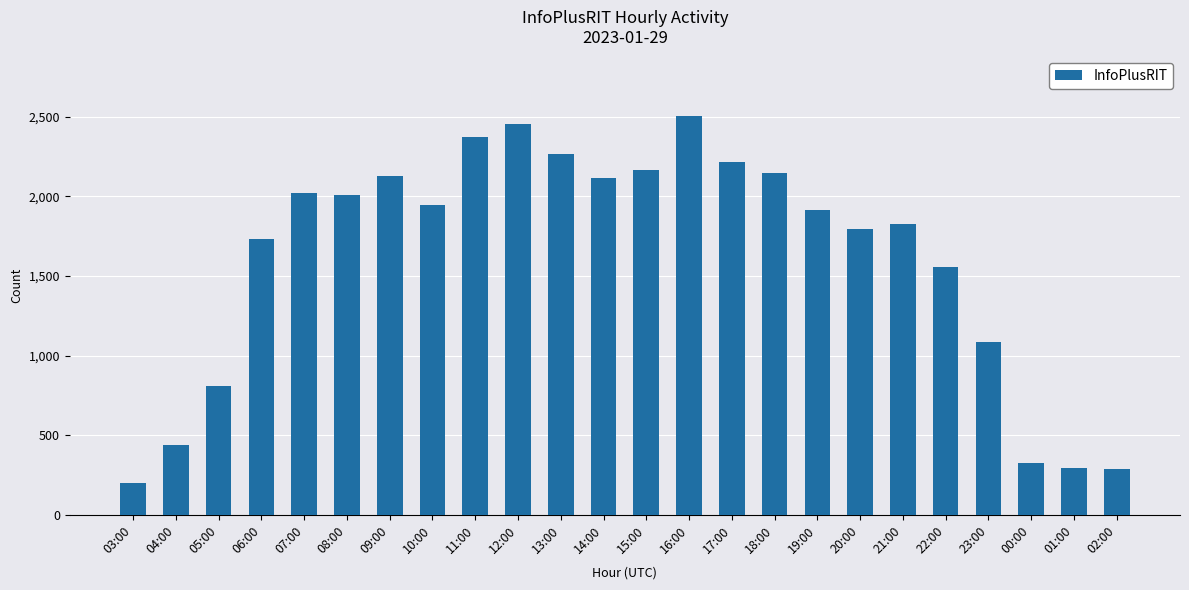

What value does the data have at 18:00, to the nearest 10?

2150